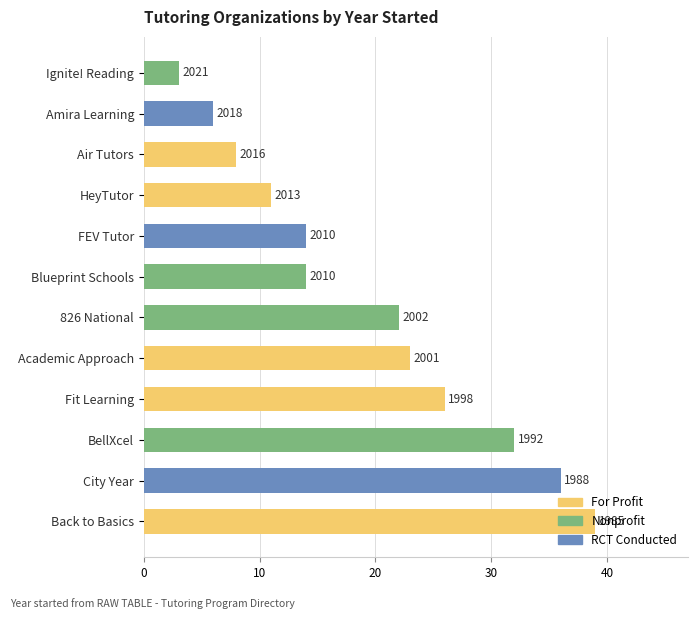

How many bars are there in total?

12